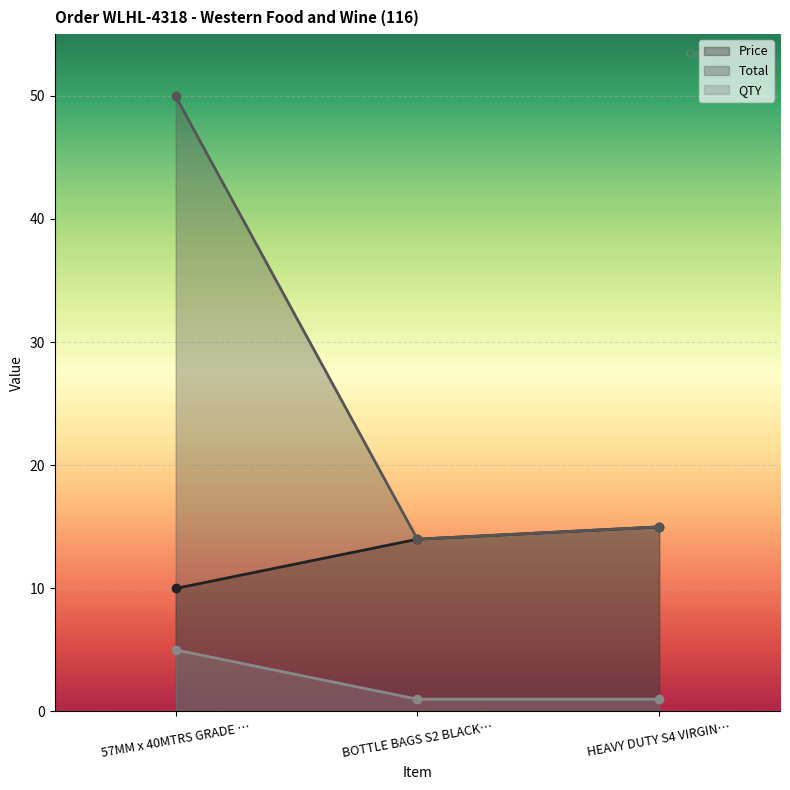

What is the highest value of the QTY series?

5.0